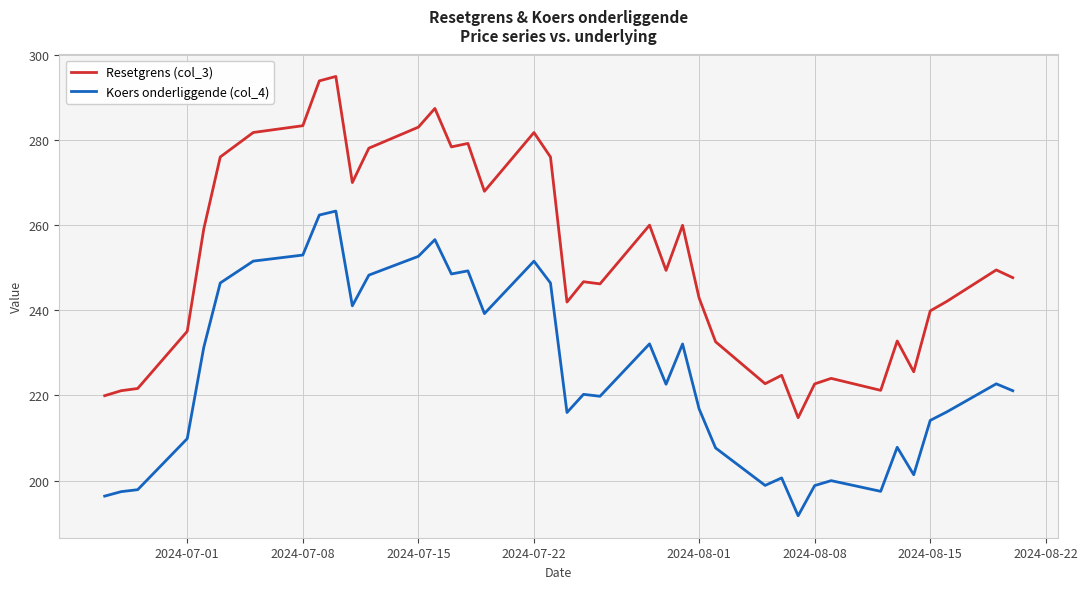

What is the maximum value shown in the chart?

294.9